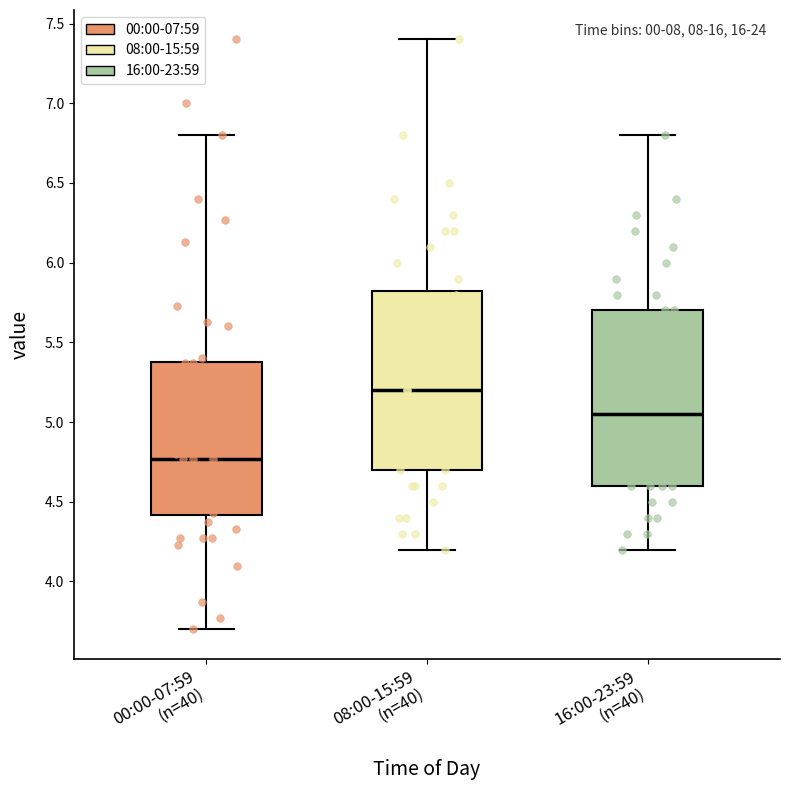

Which box's median line is the lowest?

00:00-07:59 (n=40)